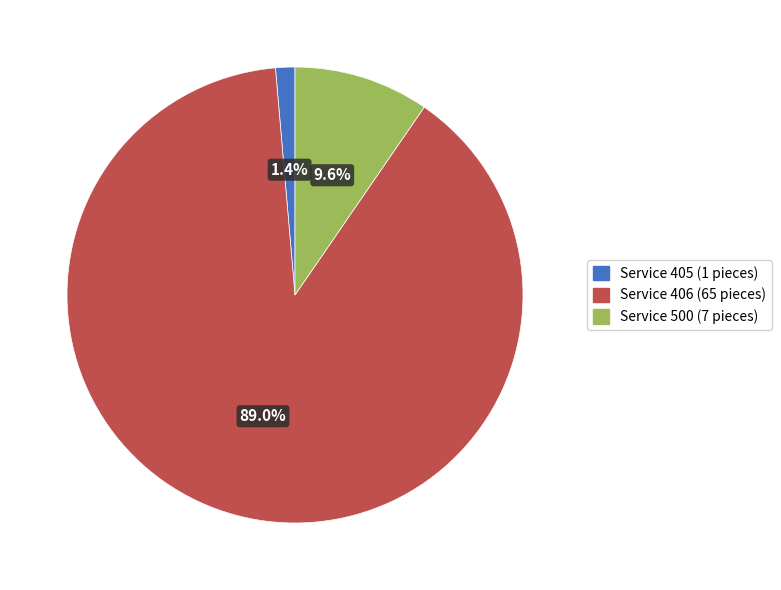

Is there a majority slice in this chart?

Yes